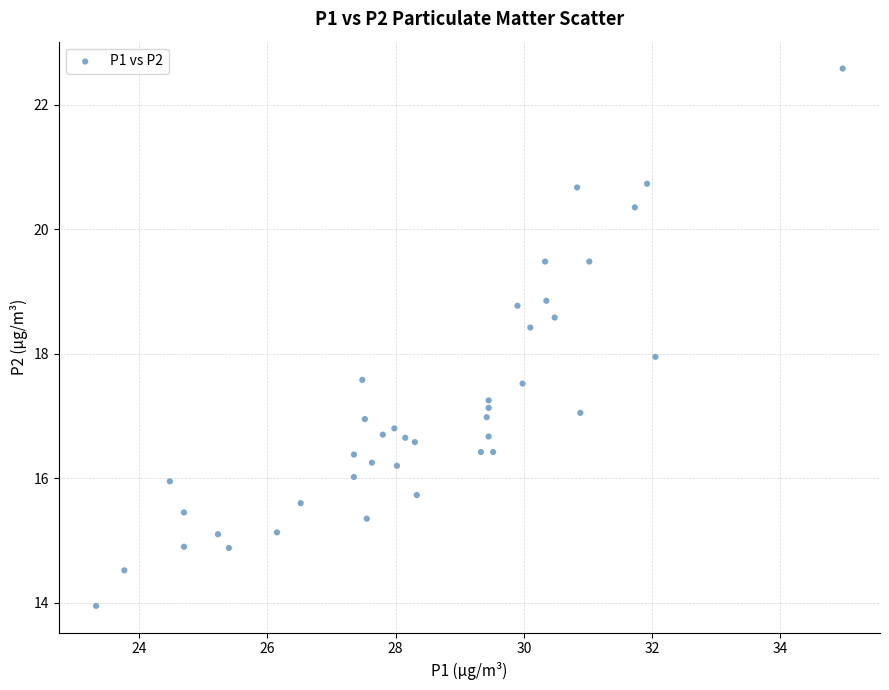

What is the range of X values (max minus min)?

11.6